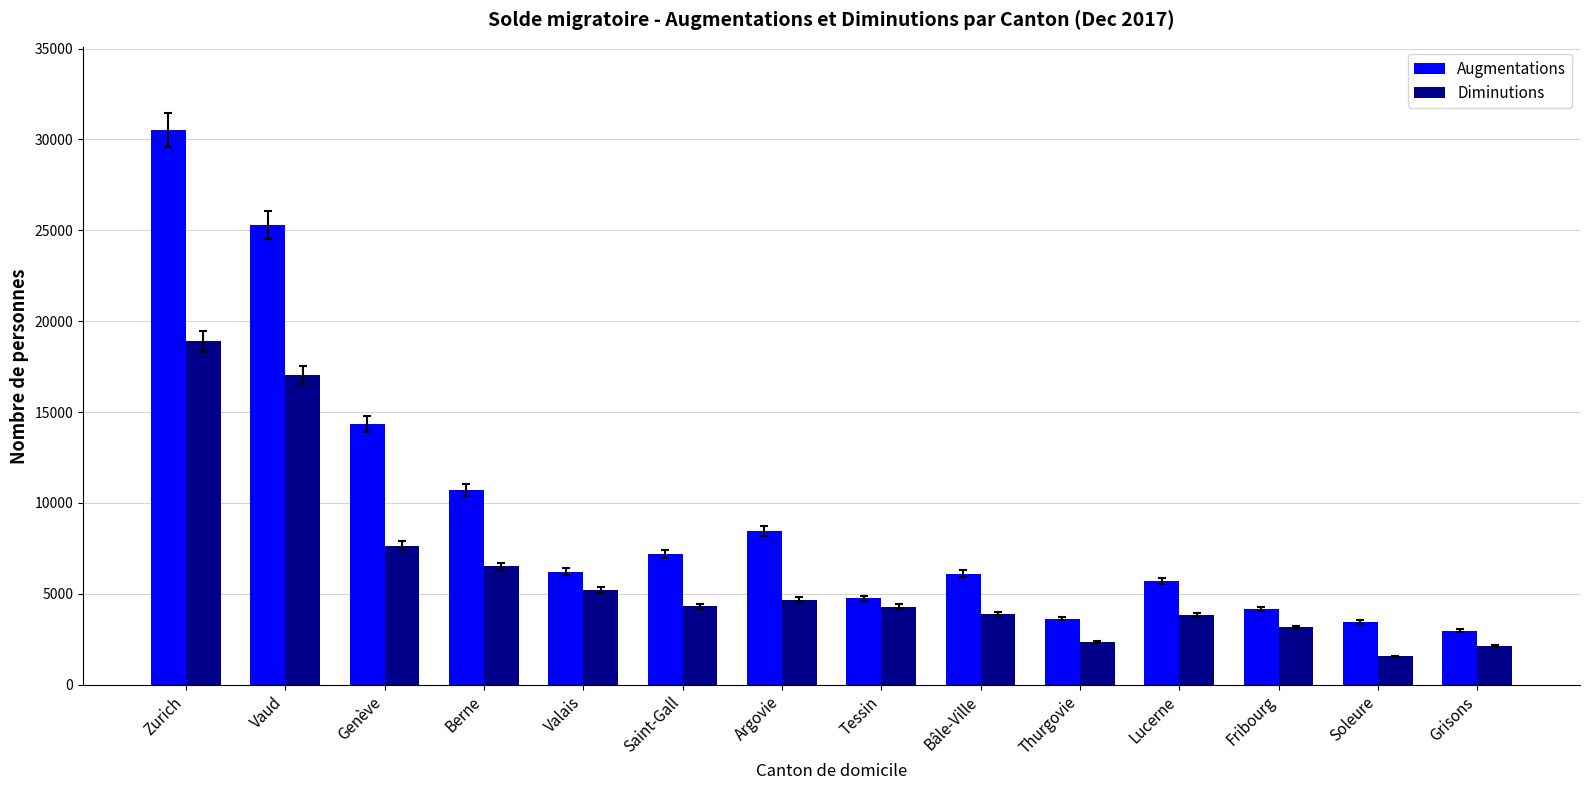

At how many categories does at least one series exceed 3182?

13